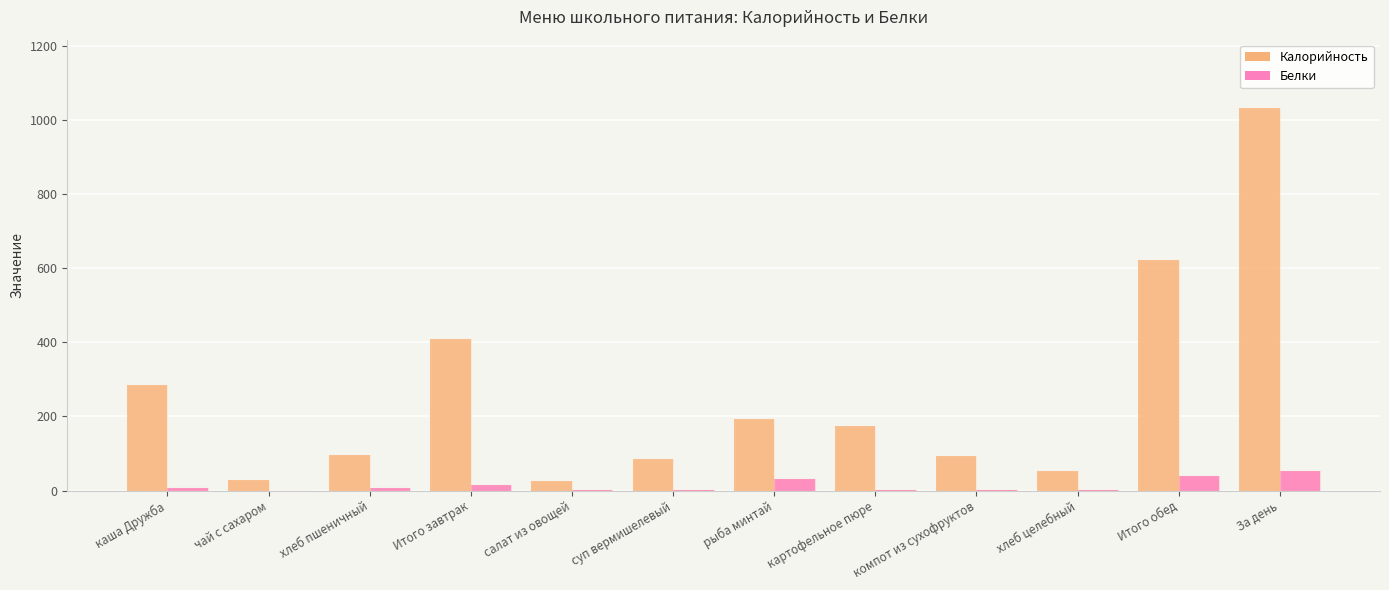

Read the Калорийность value at Итого обед.

622.0